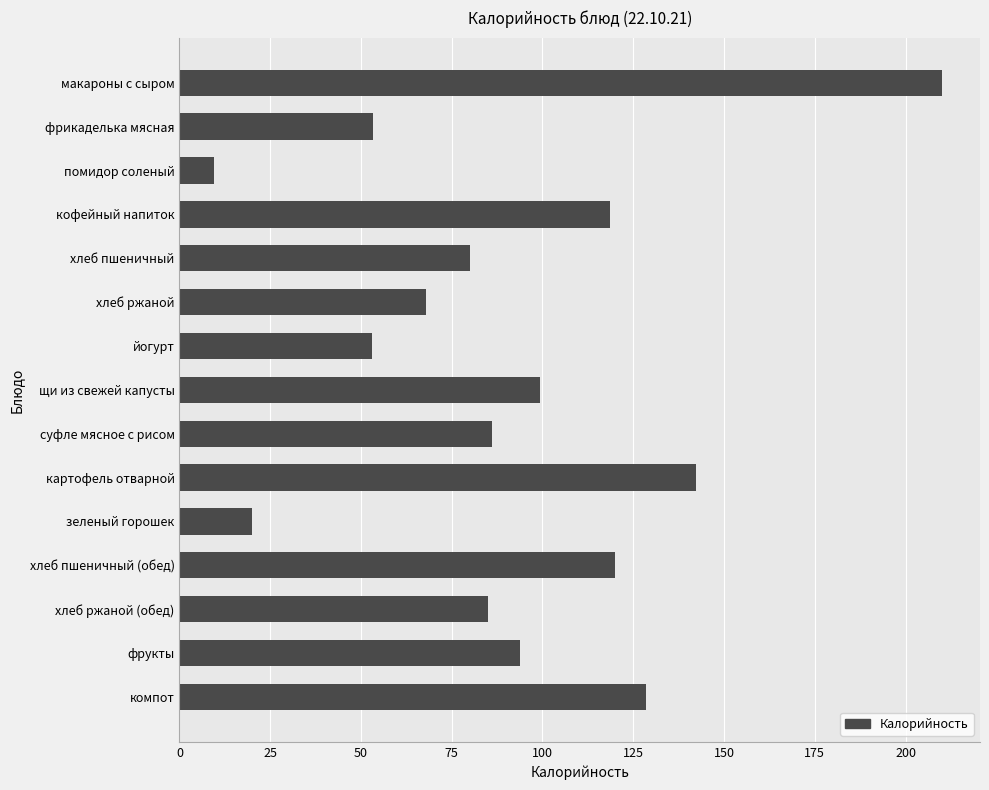

What is the average value?

91.2